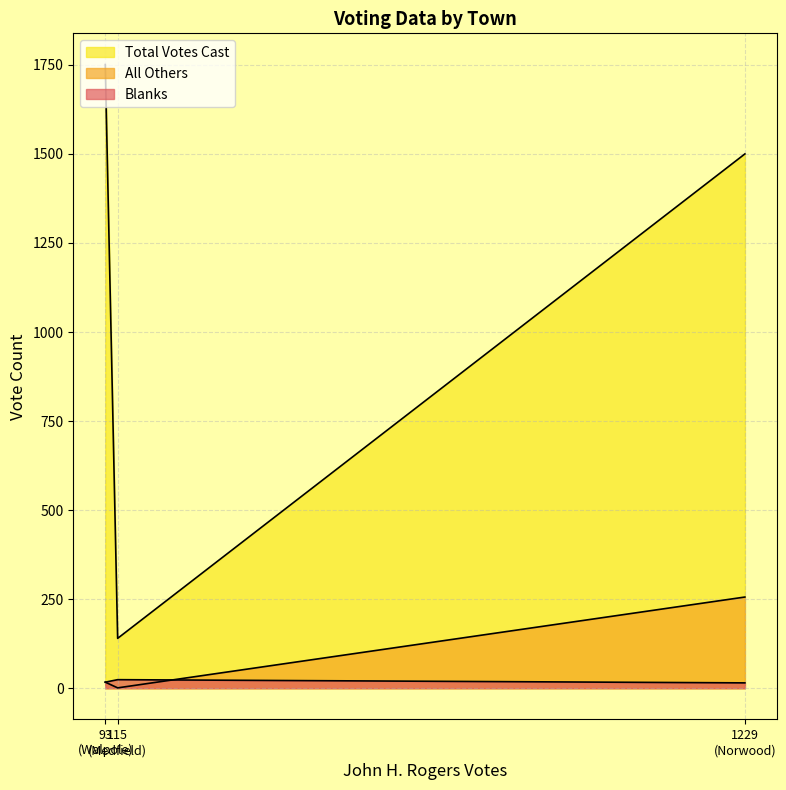

What is the difference between the maximum and second lowest values in the Total Votes Cast series?

251